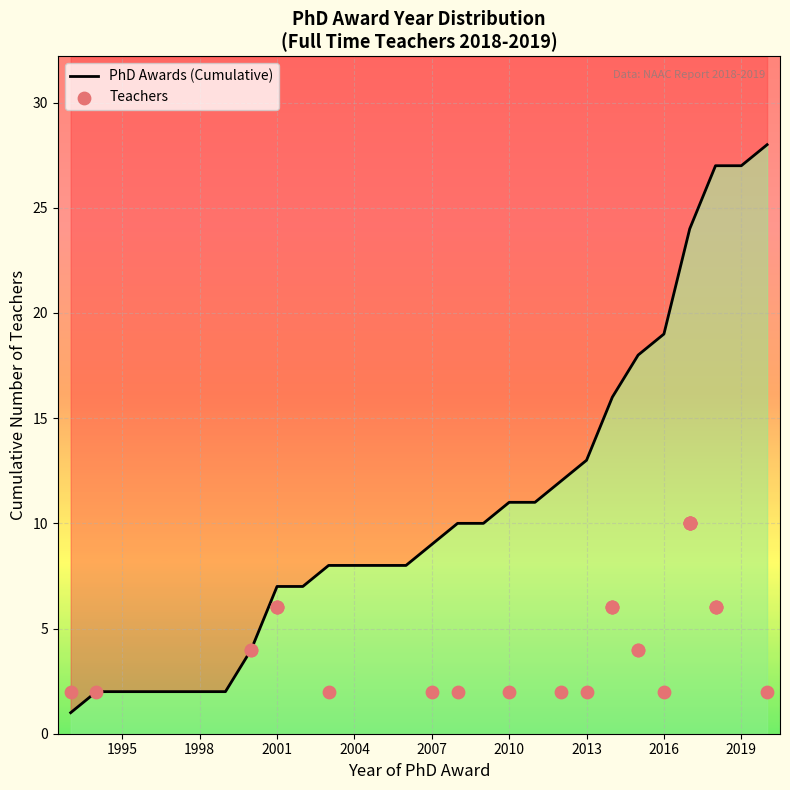

What are all the series names shown in the legend?

PhD Awards (Cumulative), Teachers